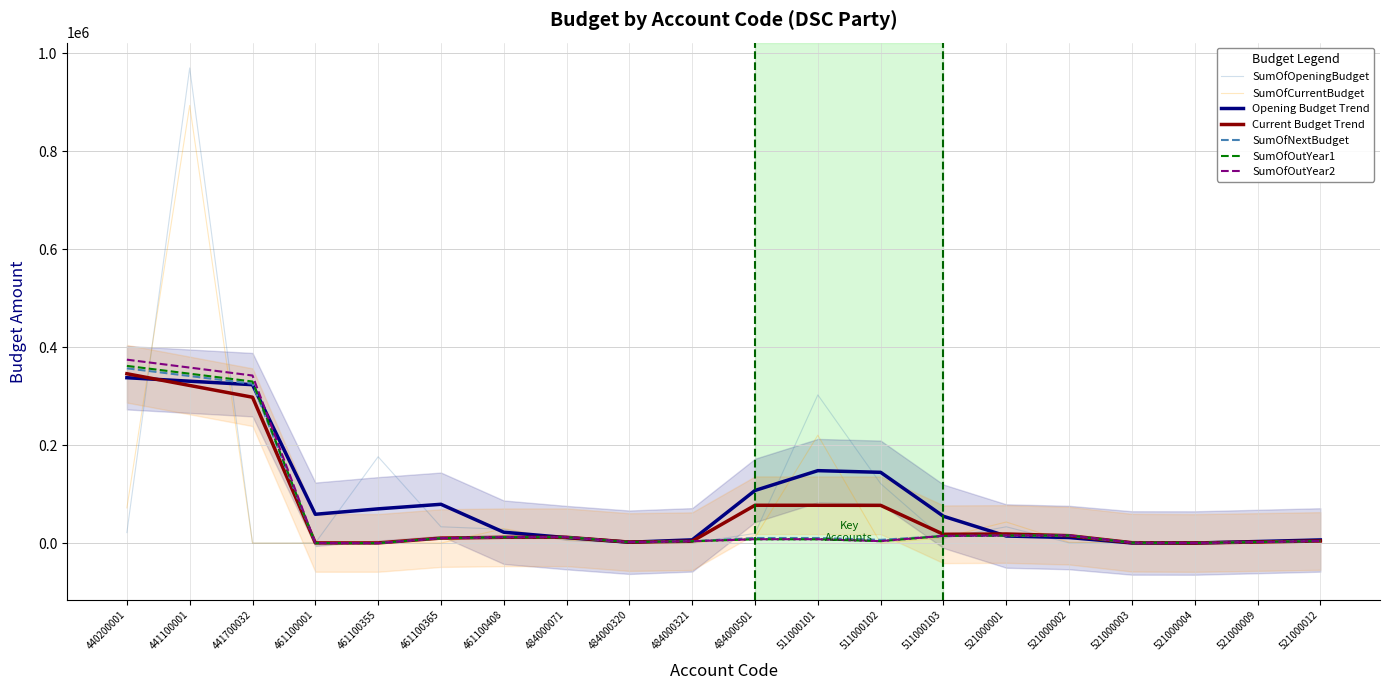

After their last crossing, which series has the higher values: SumOfCurrentBudget or SumOfOutYear1?

SumOfOutYear1